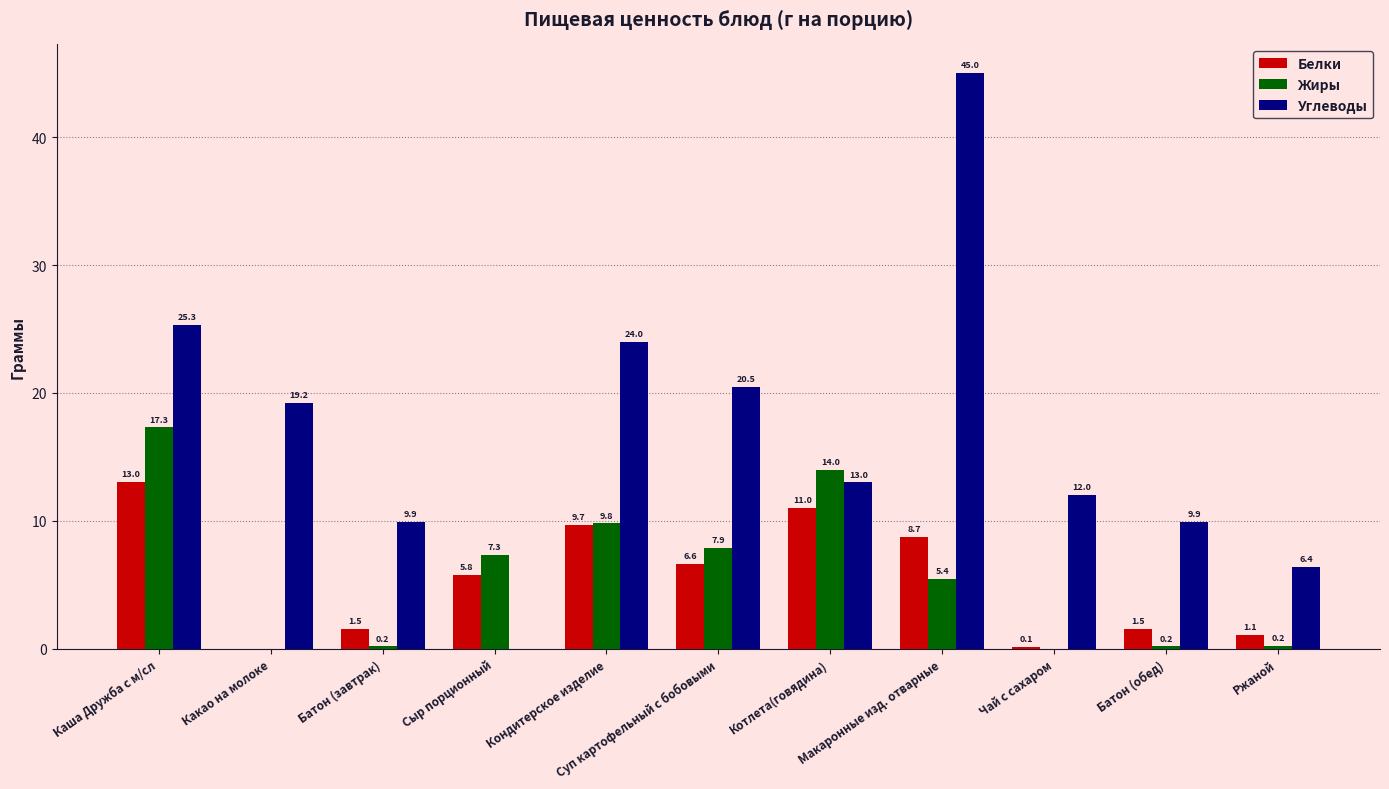

How many data points in Белки are above 5?

6